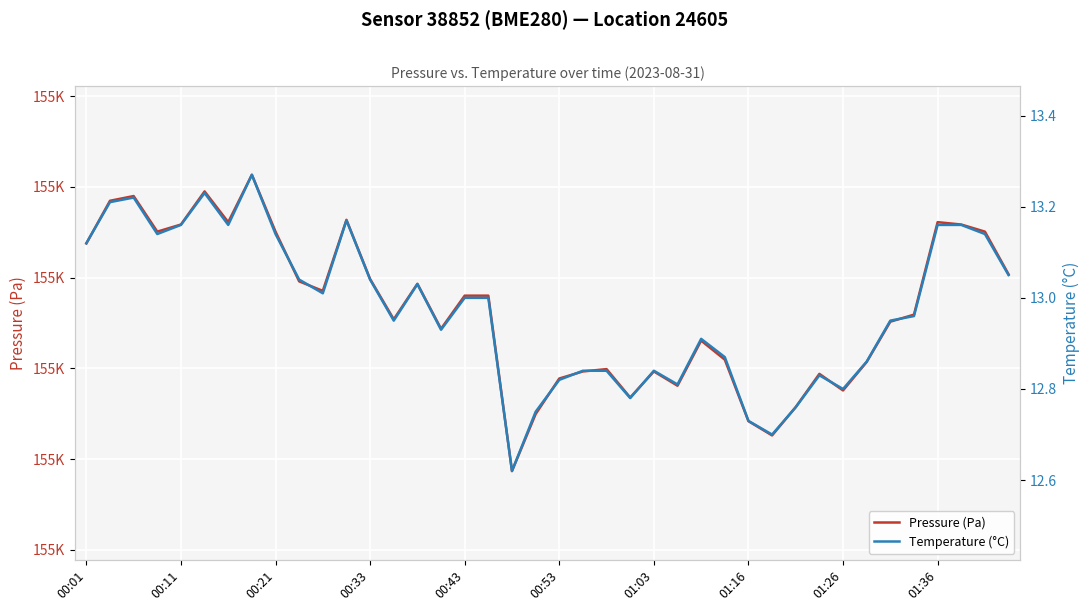

What is the smallest value displayed?

12.6